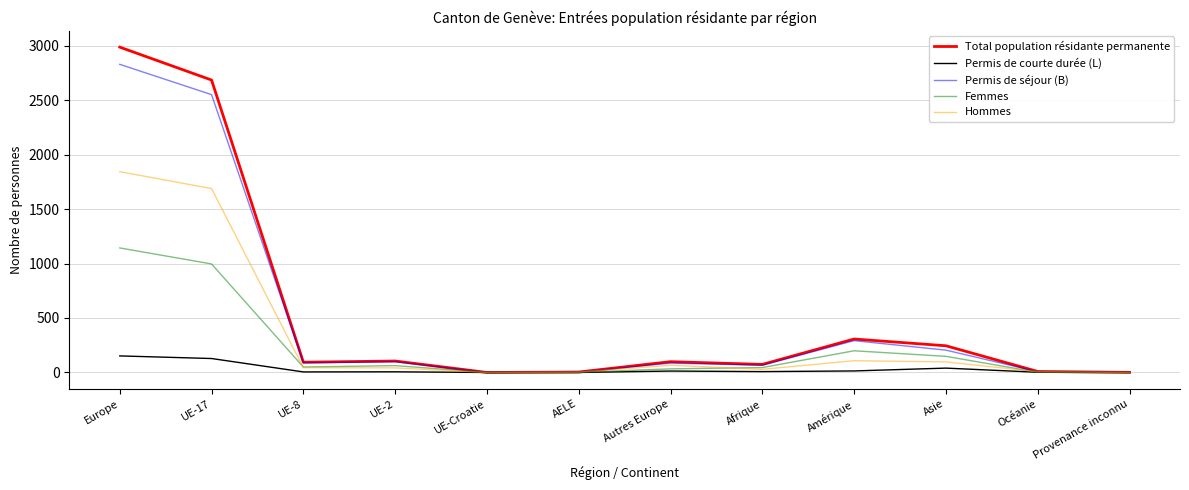

What is the maximum value shown in the chart?

2986